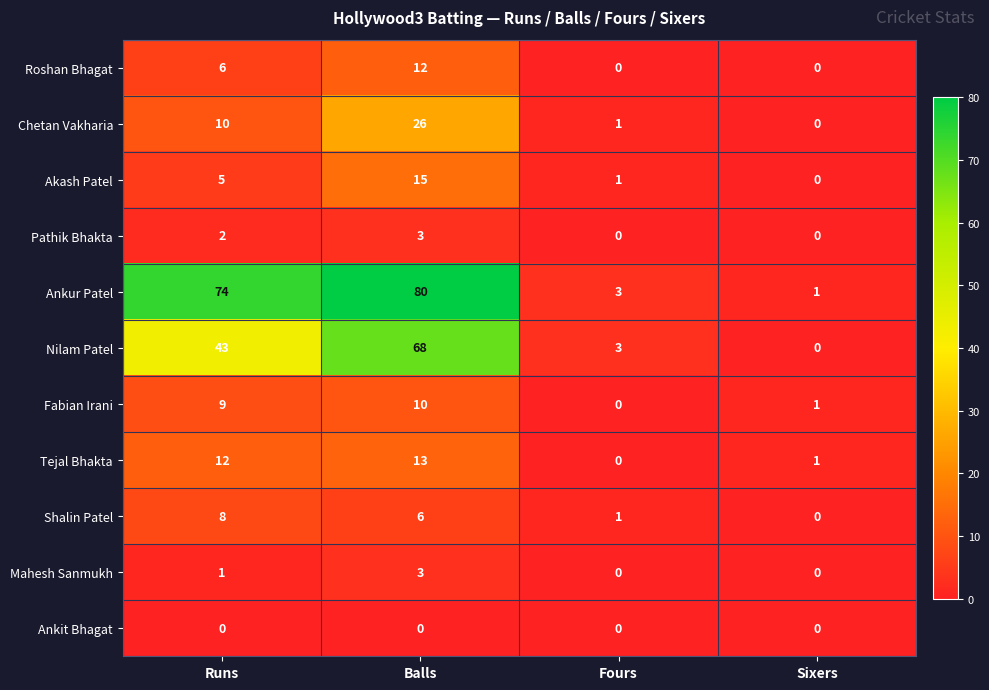

What is the sum of the Pathik Bhakta values at Sixers and Balls?

3